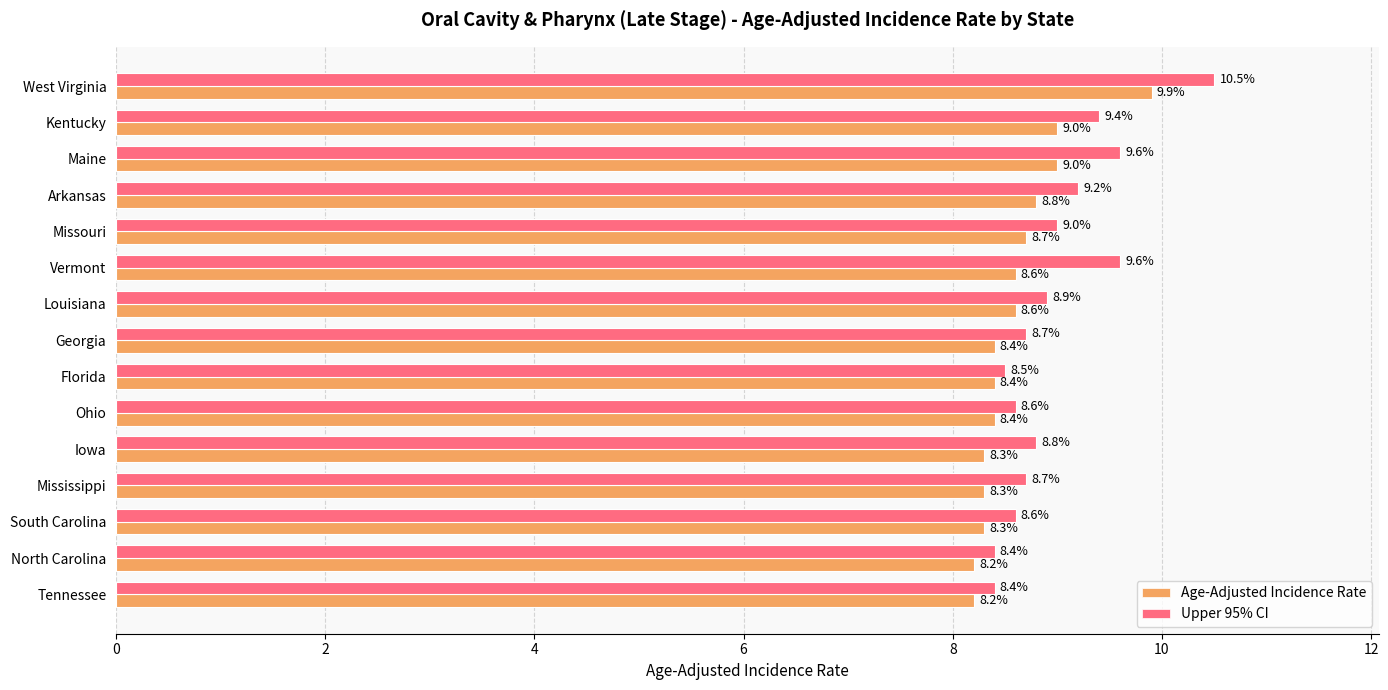

Which series has the largest total across all categories?

Upper 95% CI